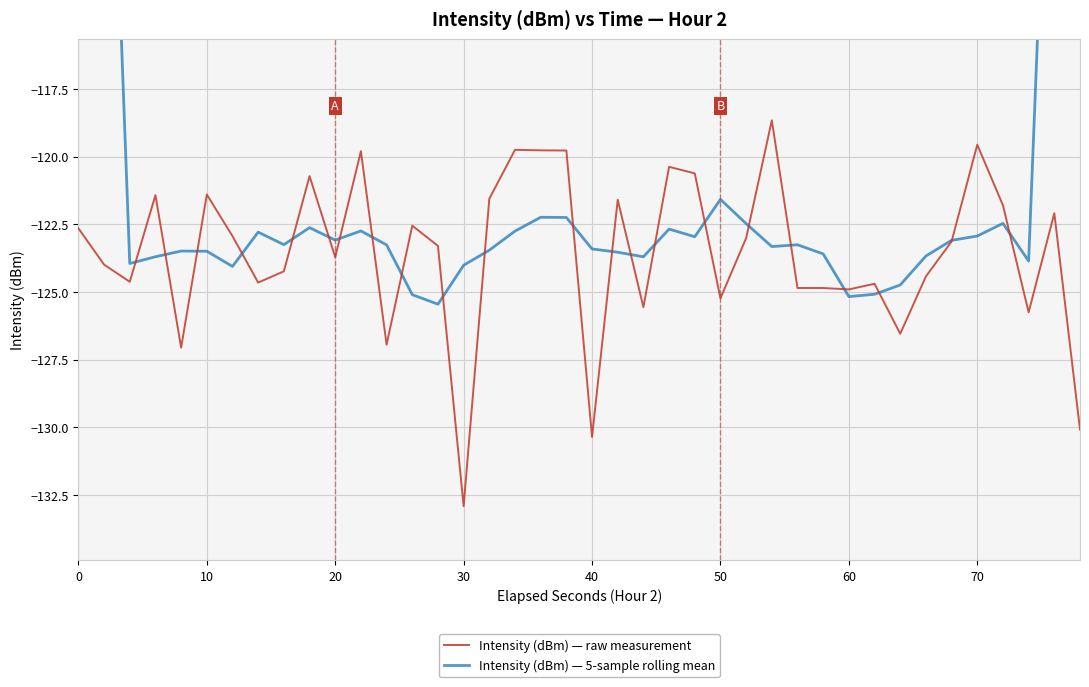

What is the average value of the Intensity (dBm) — 5-sample rolling mean series?

-119.8